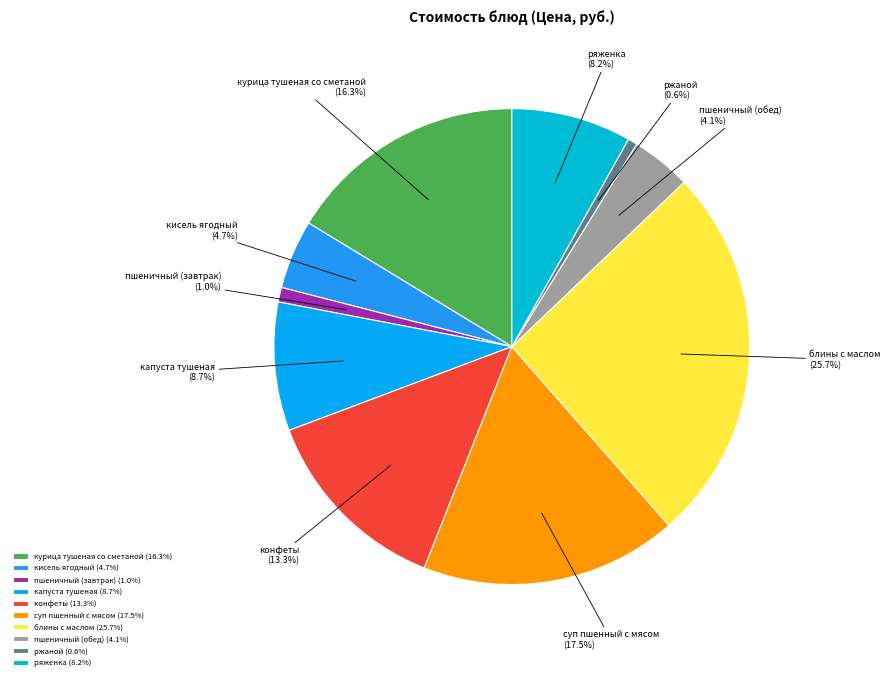

To the nearest percent, what is the combined percentage of ржаной and кисель ягодный?

5%